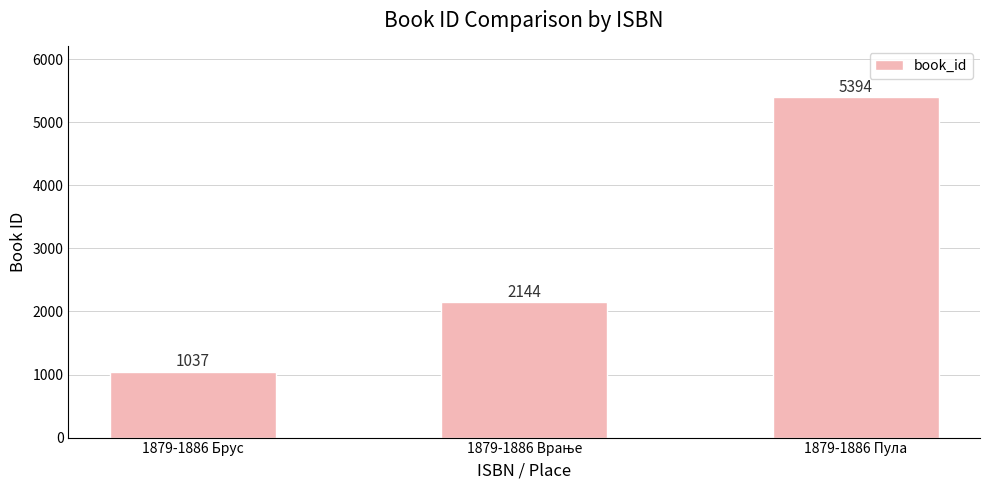

Is it true that the value at 1879-1886 Пула is 1684?

False